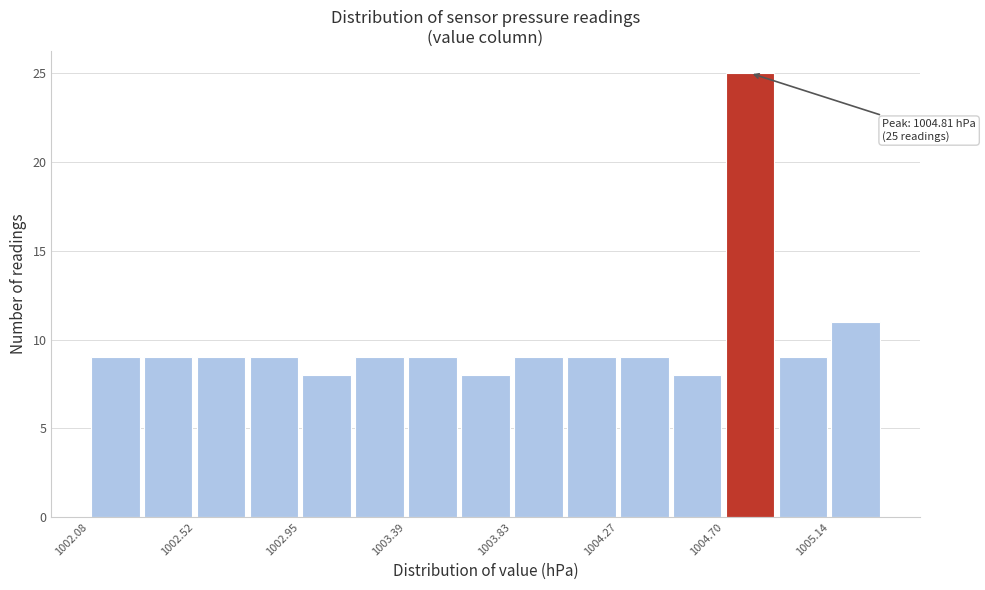

Which range on the x-axis has the tallest bar?

1004.70 to 1004.90